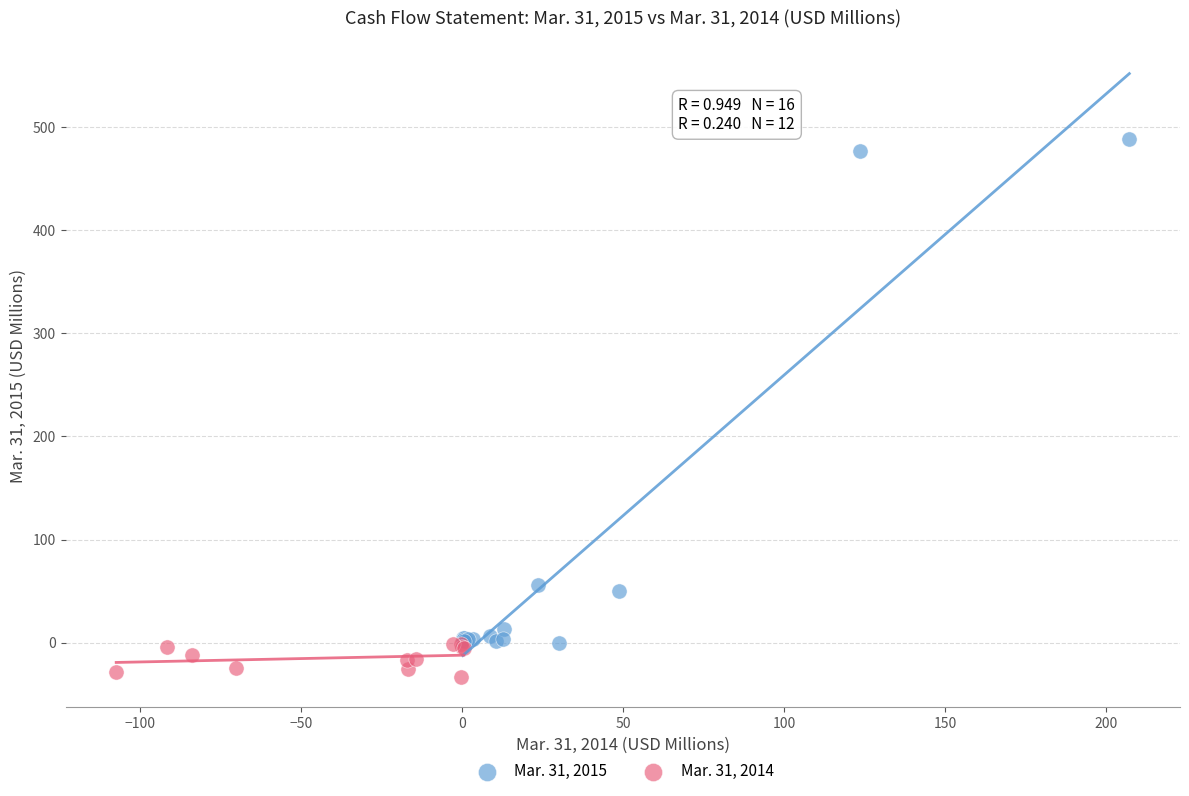

What are all the series names shown in the legend?

Mar. 31, 2015, Mar. 31, 2014